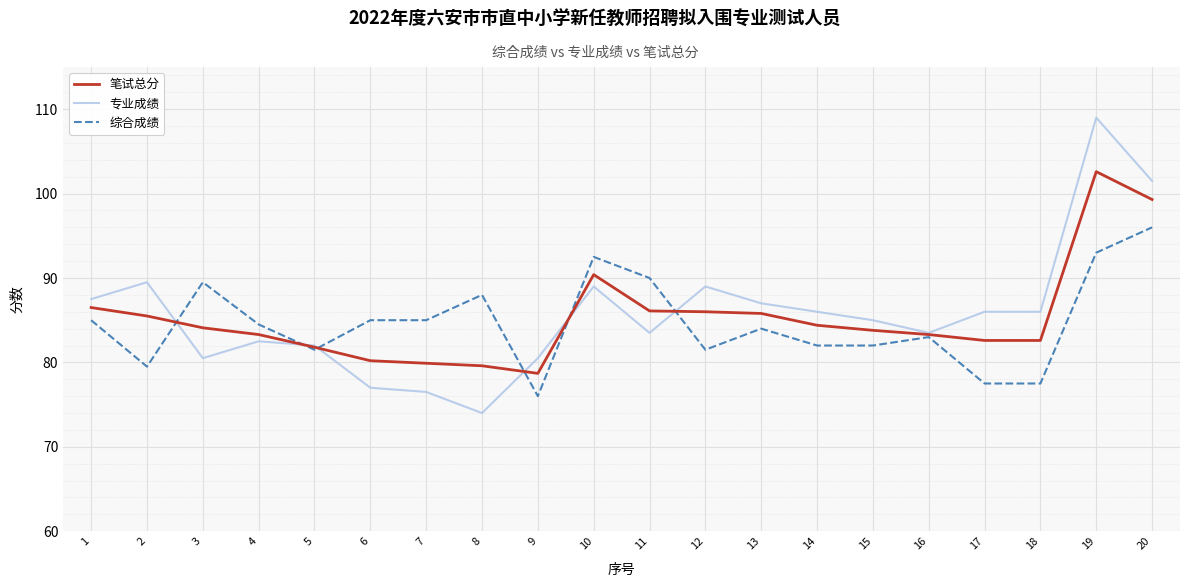

True or false: 专业成绩 has a value of 89.0 at 10.

True